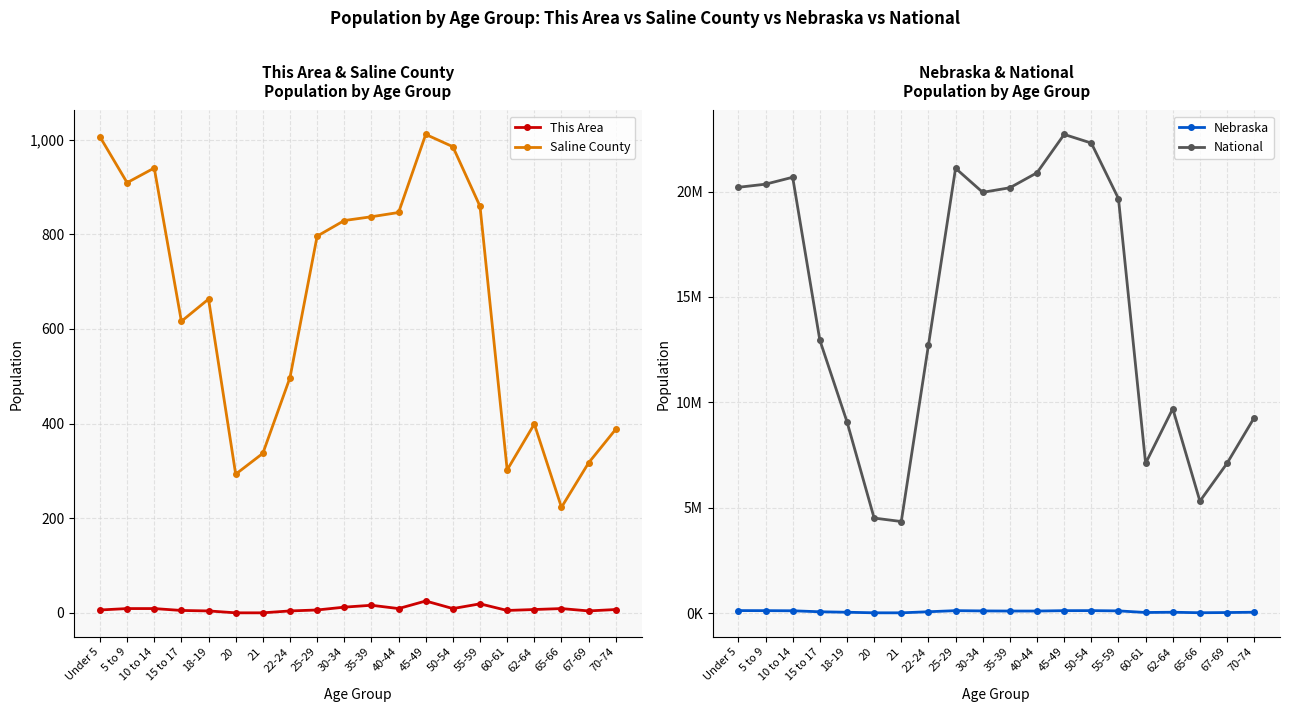

Reading right to left, extract all data points from this chart.

This Area: 7	4	9	7	5	19	9	25	9	16	12	6	4	0	0	4	5	9	9	6
Saline County: 388	317	223	399	302	859	985	1011	846	837	829	796	497	337	293	663	616	940	909	1006
Nebraska: 54292	39186	29648	53839	41651	117686	130235	128491	110477	110361	116100	129076	76717	25679	26880	53251	75679	122706	128928	131908
National: 9278166	7115361	5319902	9704197	7113727	19664805	22298125	22708591	20890964	20179642	19962099	21101849	12712576	4354294	4519129	9086089	12954254	20677194	20348657	20201362